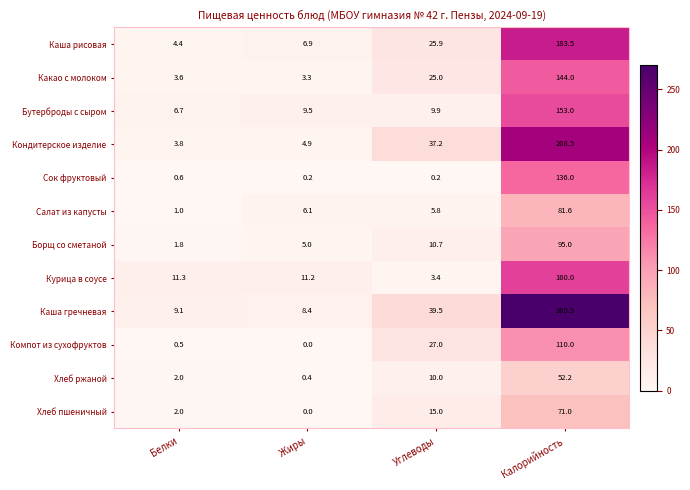

At which label is Хлеб пшеничный closest to 35?

Углеводы